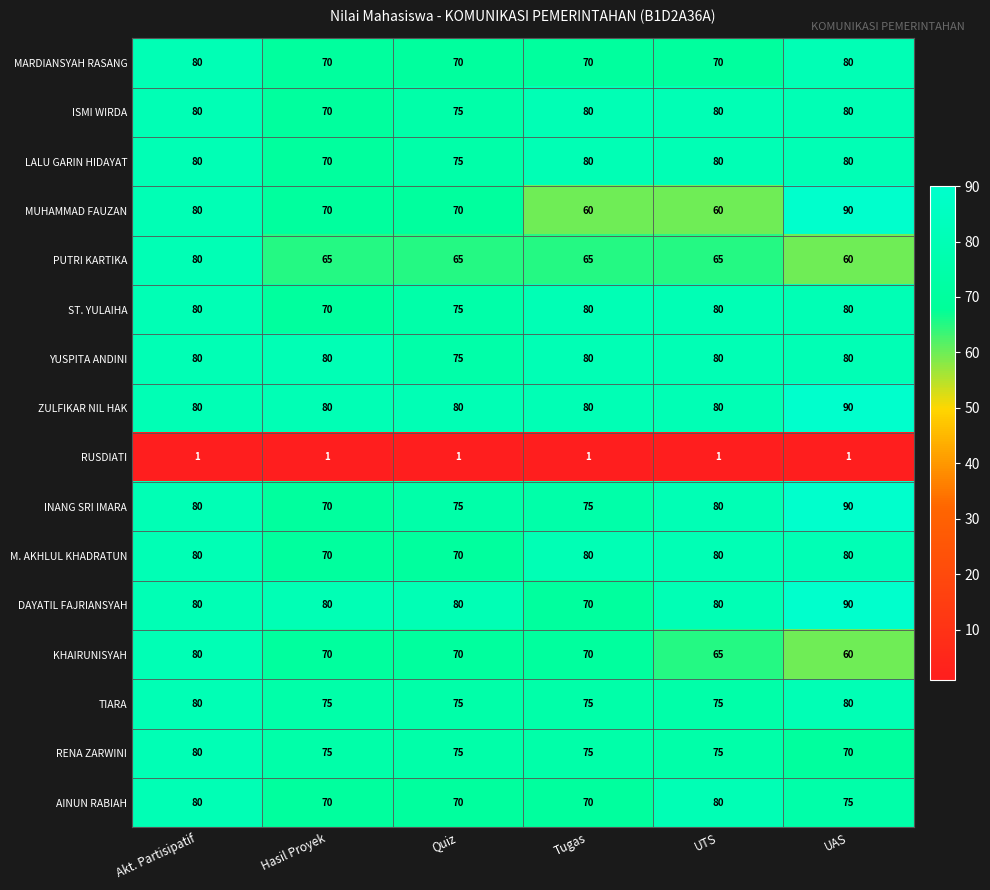

Is it true that LALU GARIN HIDAYAT equals 75 at Quiz?

True